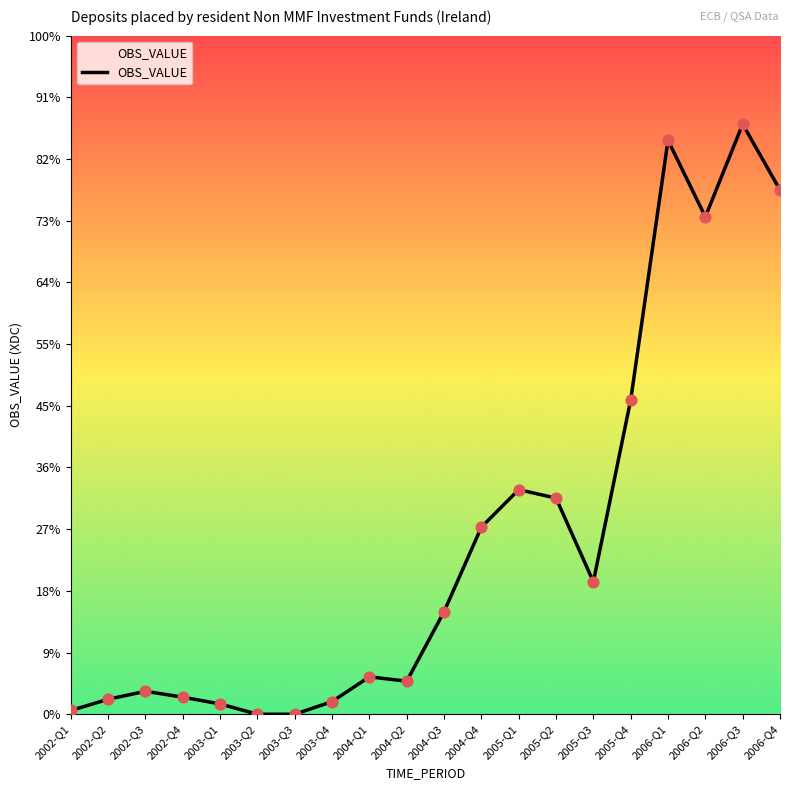

What is the change in value from 2003-Q4 to 2005-Q3?

+512